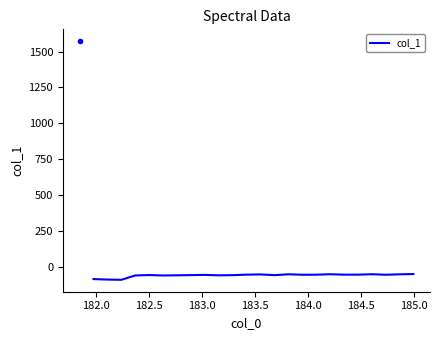

What is the minimum value shown in the chart?

-92.6